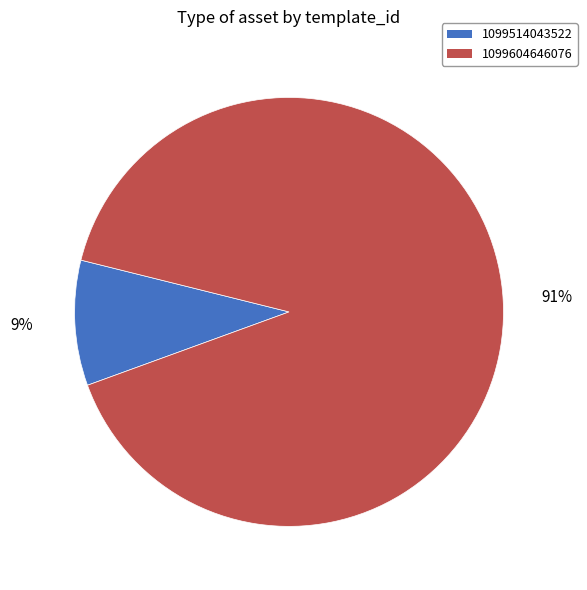

What is the majority slice?

1099604646076